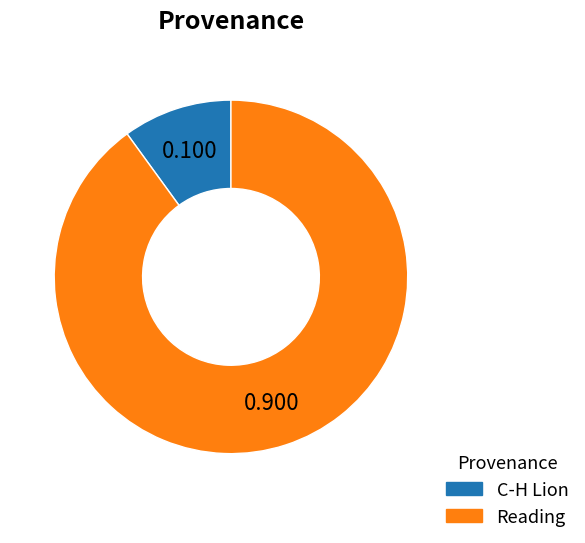

Which has a higher value, C-H Lion or Reading?

Reading